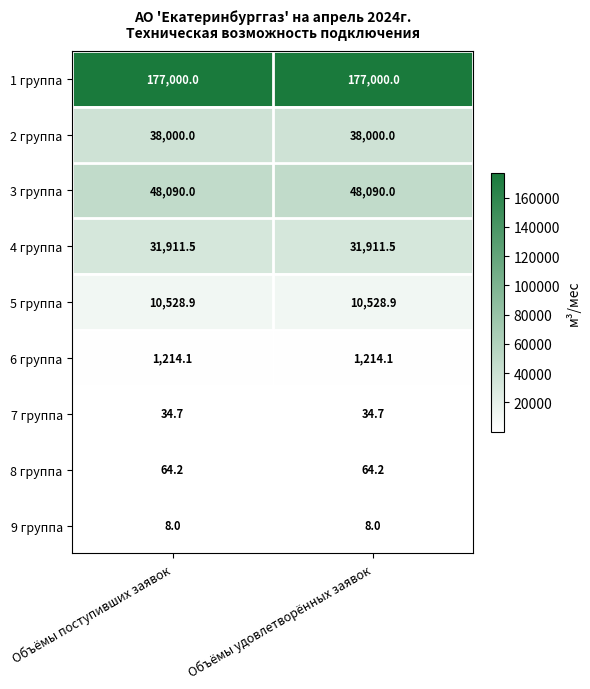

What is the total value across all series at Объёмы поступивших заявок?

306851.4